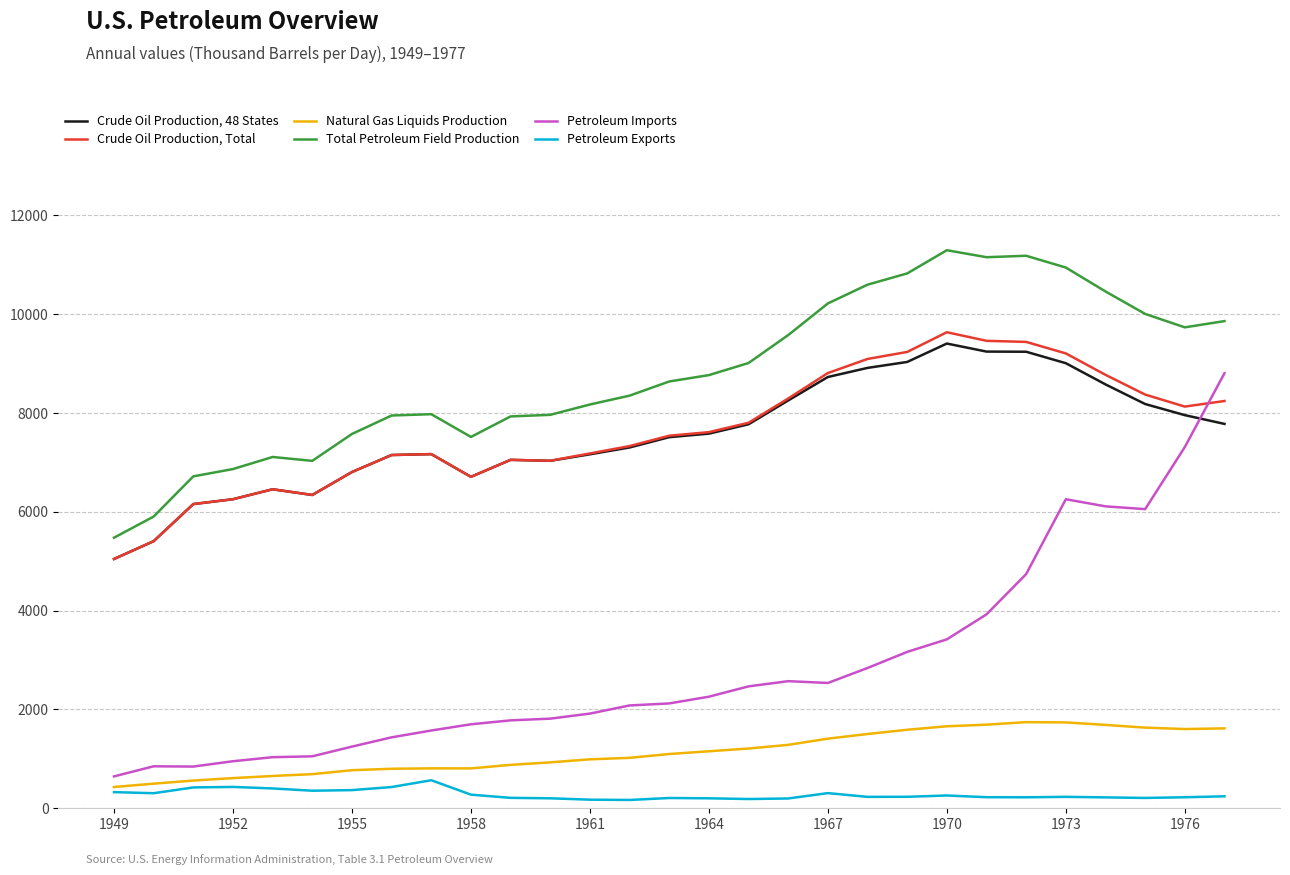

List the series in order of their peak value, highest first.

Total Petroleum Field Production, Crude Oil Production, Total, Crude Oil Production, 48 States, Petroleum Imports, Natural Gas Liquids Production, Petroleum Exports